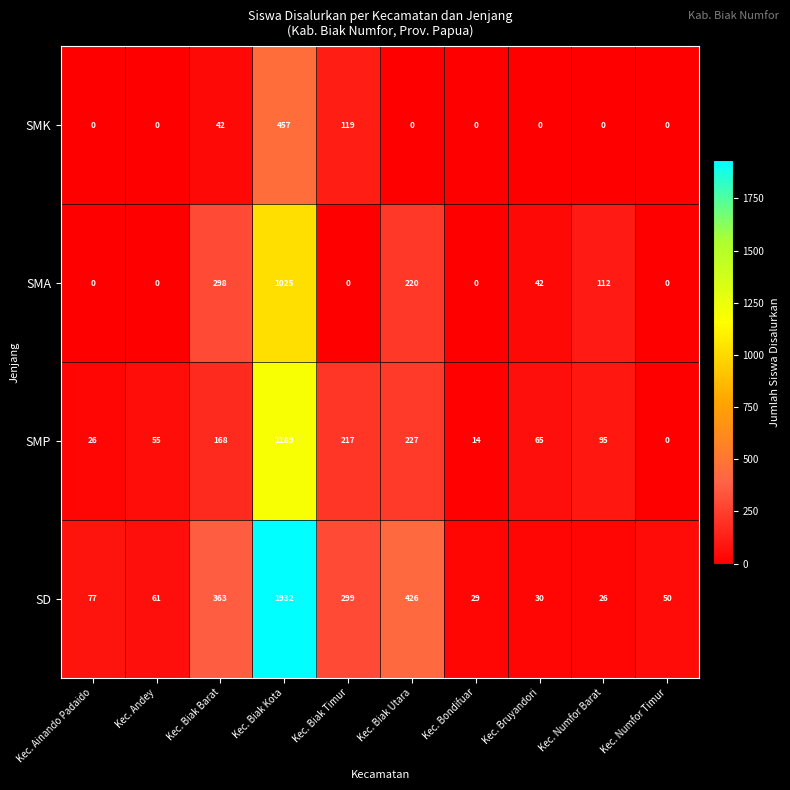

How many distinct data groups are displayed?

4